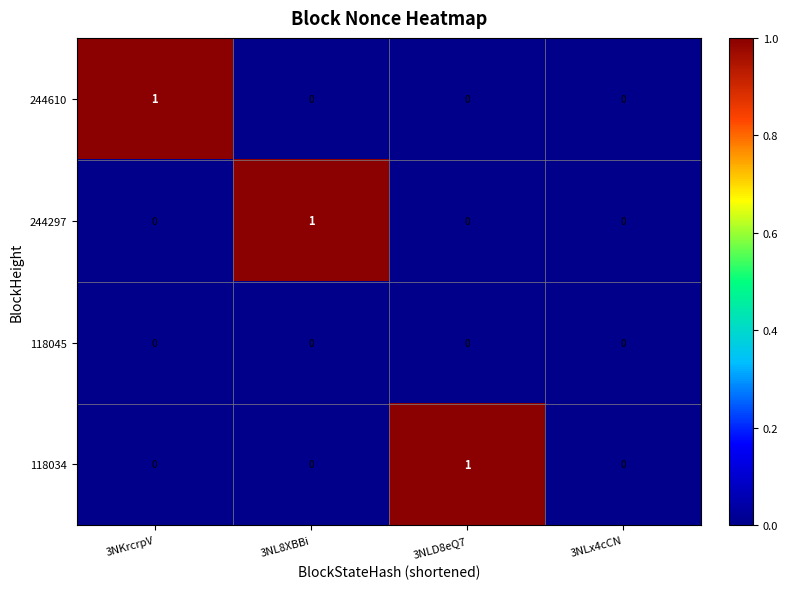

Reading right to left, extract all data points from this chart.

244610: 0	0	0	1
244297: 0	0	1	0
118045: 0	0	0	0
118034: 0	1	0	0